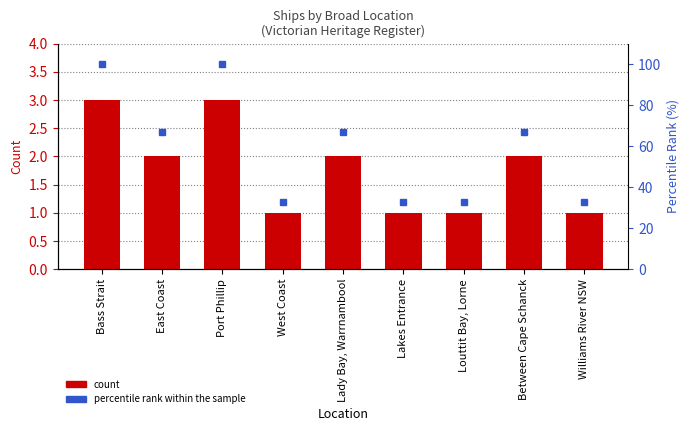

List the labels in order of Count value, smallest first.

West Coast, Lakes Entrance, Louttit Bay, Lorne, Williams River NSW, East Coast, Lady Bay, Warrnambool, Between Cape Schanck, Bass Strait, Port Phillip